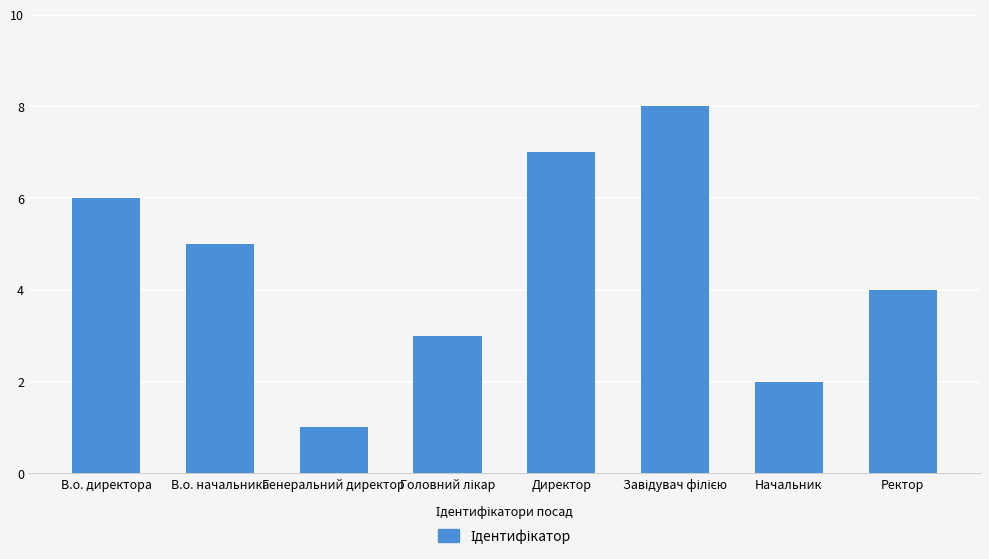

How many distinct data groups are displayed?

1